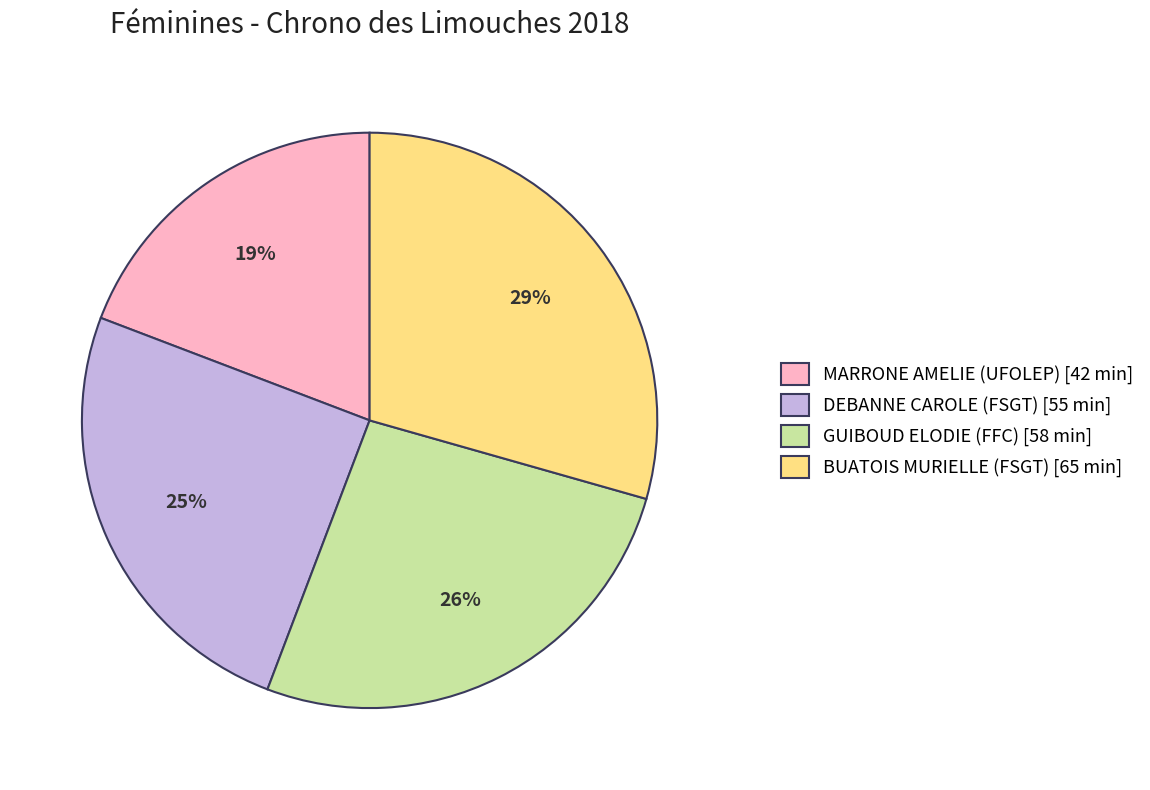

The BUATOIS MURIELLE (FSGT) slice represents 42% of the pie. True or false?

False